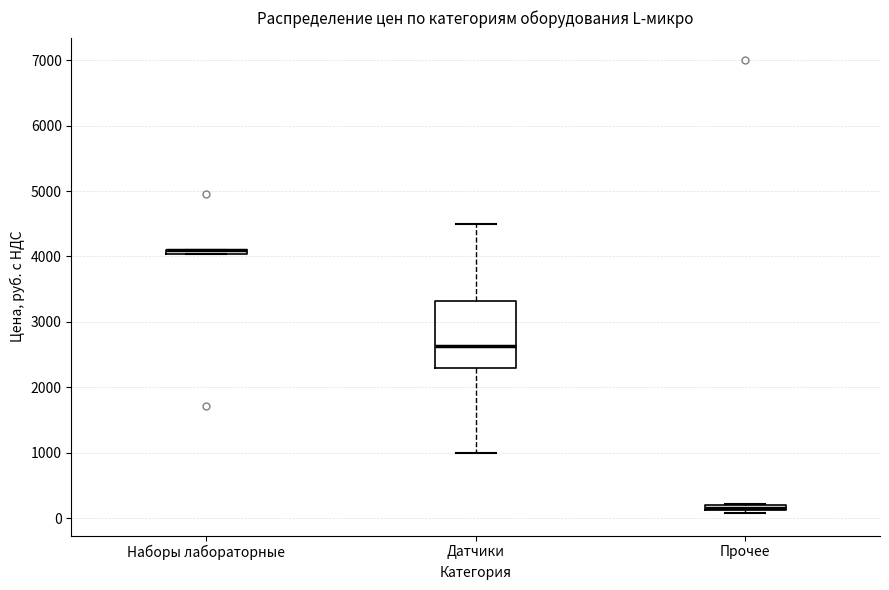

Which box is the tallest, from its lower edge to its upper edge?

Датчики